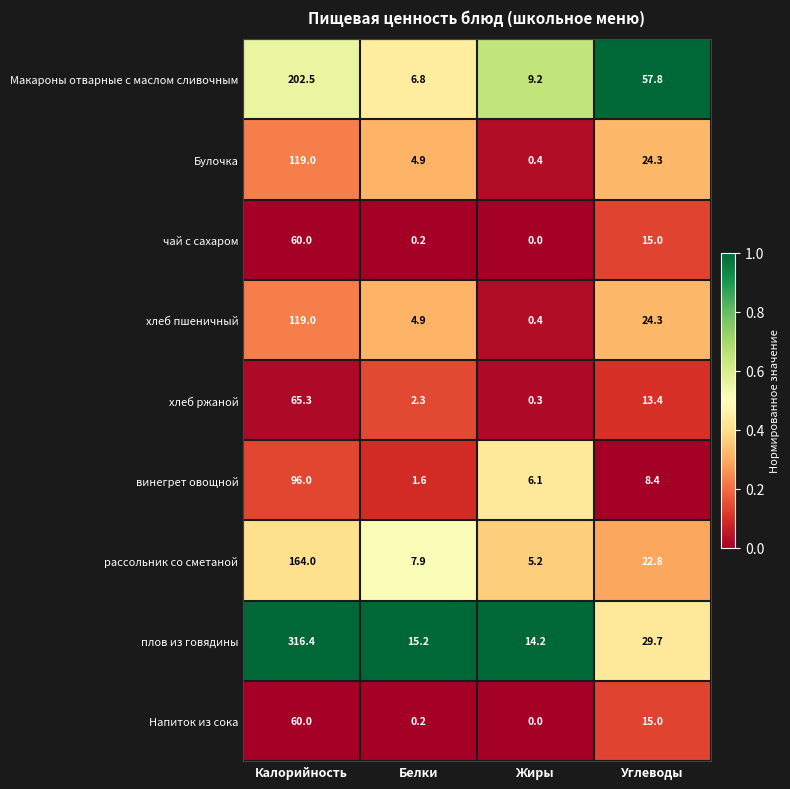

What is the spread (max minus min) of values at Белки?

15.0